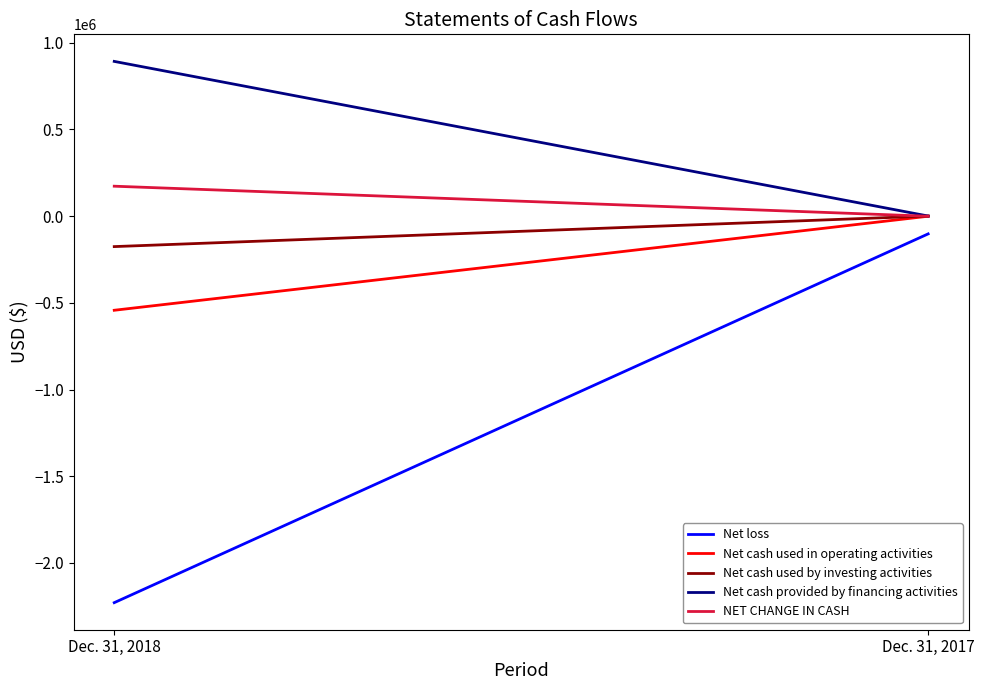

Which series has the largest range (max minus min)?

Net loss